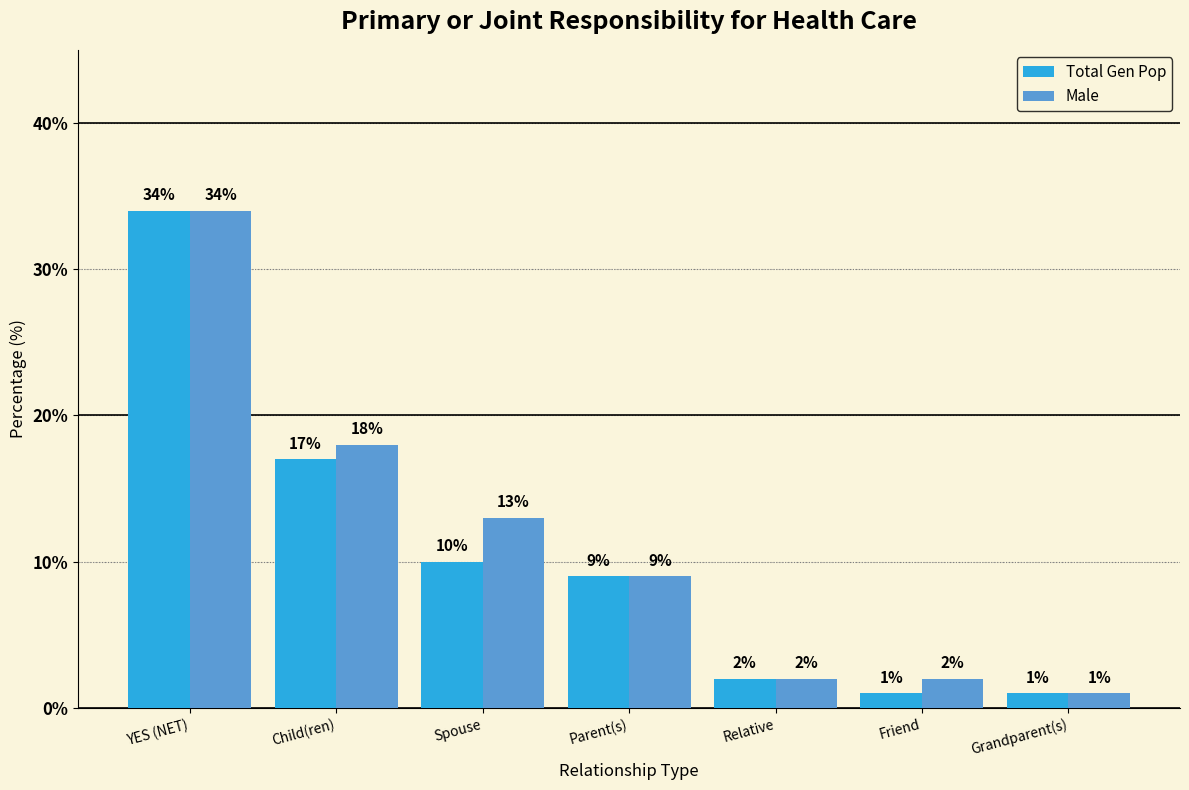

What is the maximum value for Total Gen Pop?

34